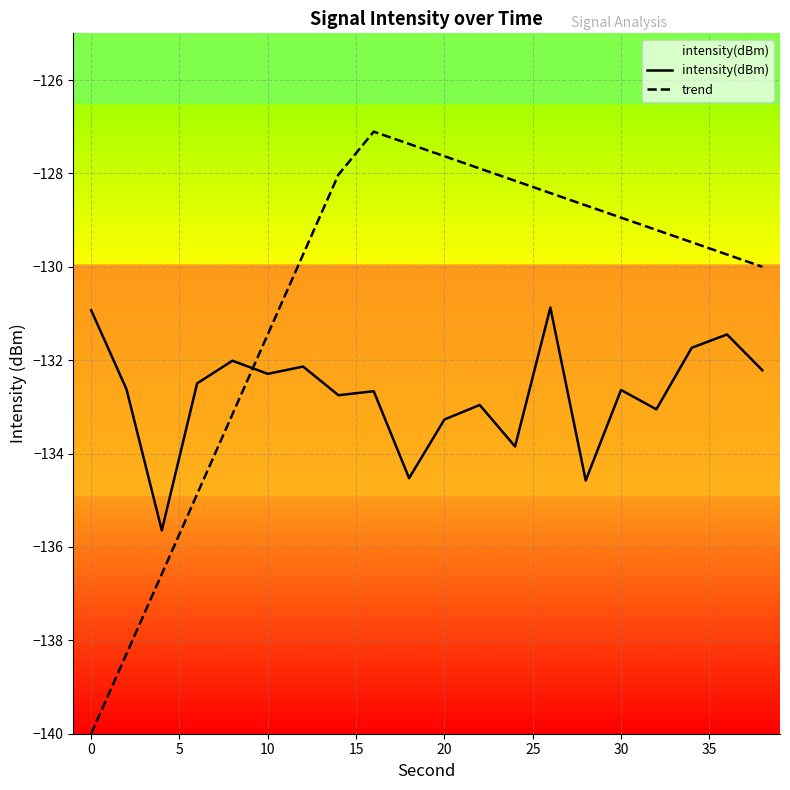

Which series has the widest spread of values?

trend